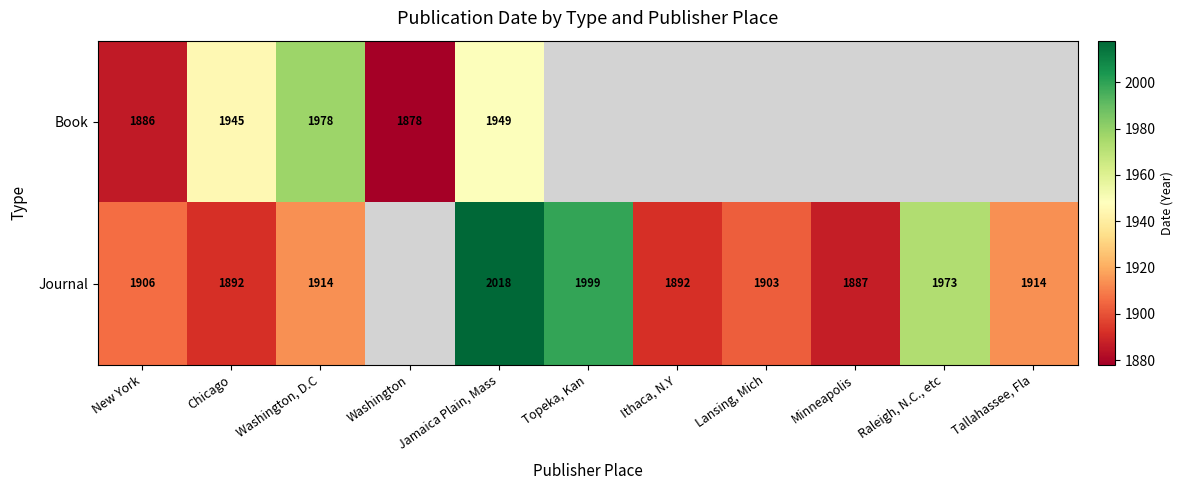

Count the number of data series in this chart.

2